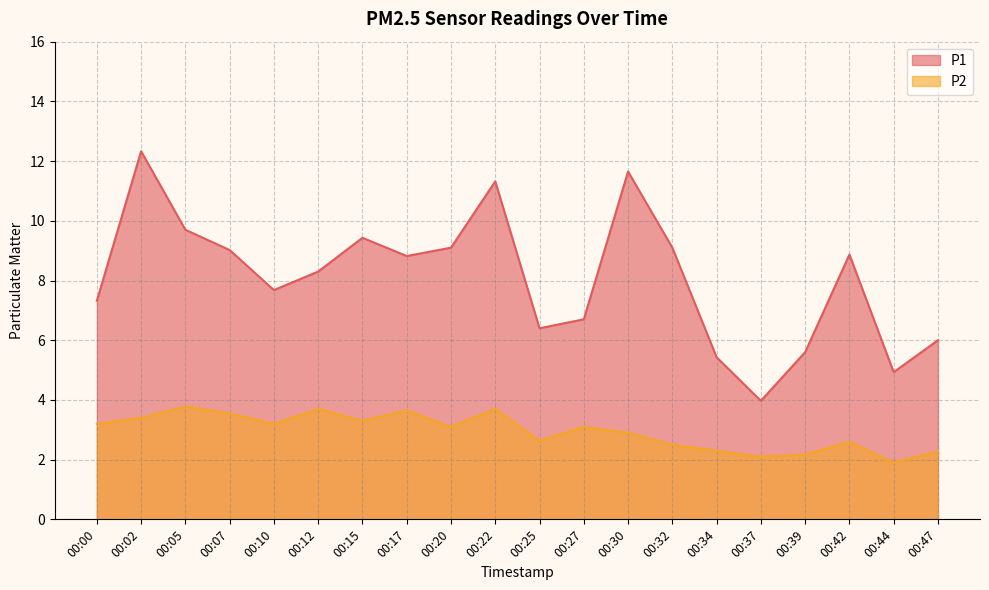

How many data points in P1 are above 8?

11